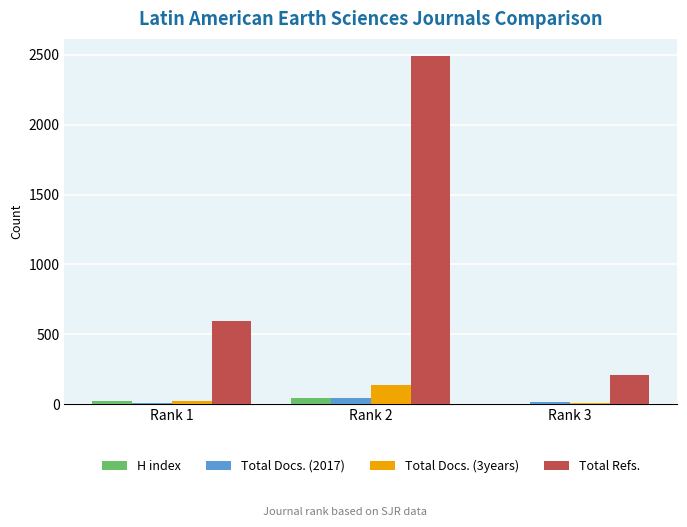

The Total Docs. (2017) series shows 42 at Rank 2. True or false?

True